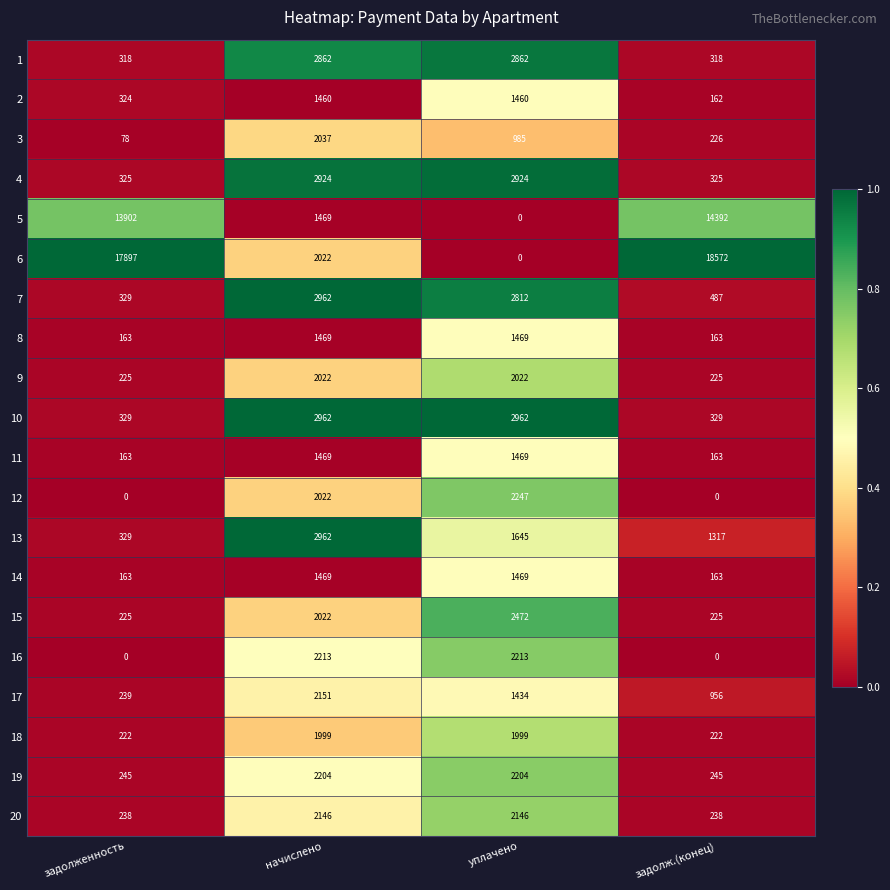

What is the maximum value for 4?

2924